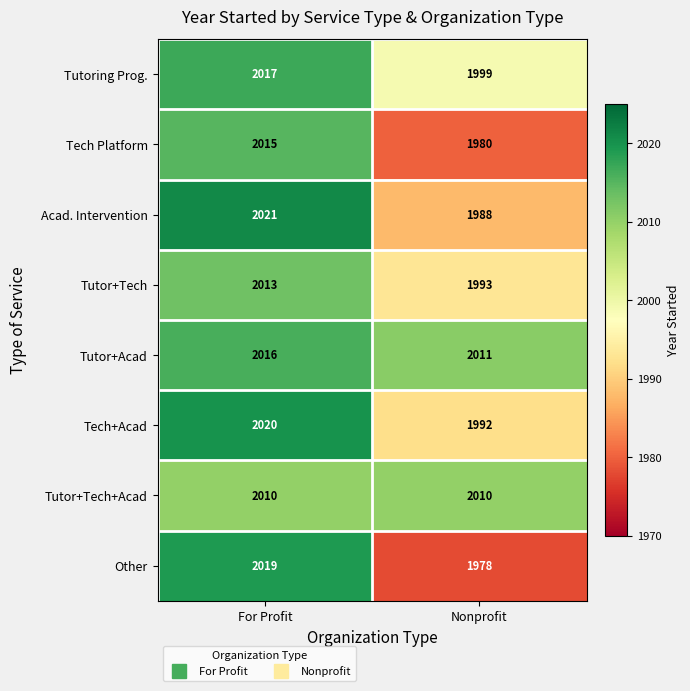

Which series changed the most between For Profit and Nonprofit?

Other